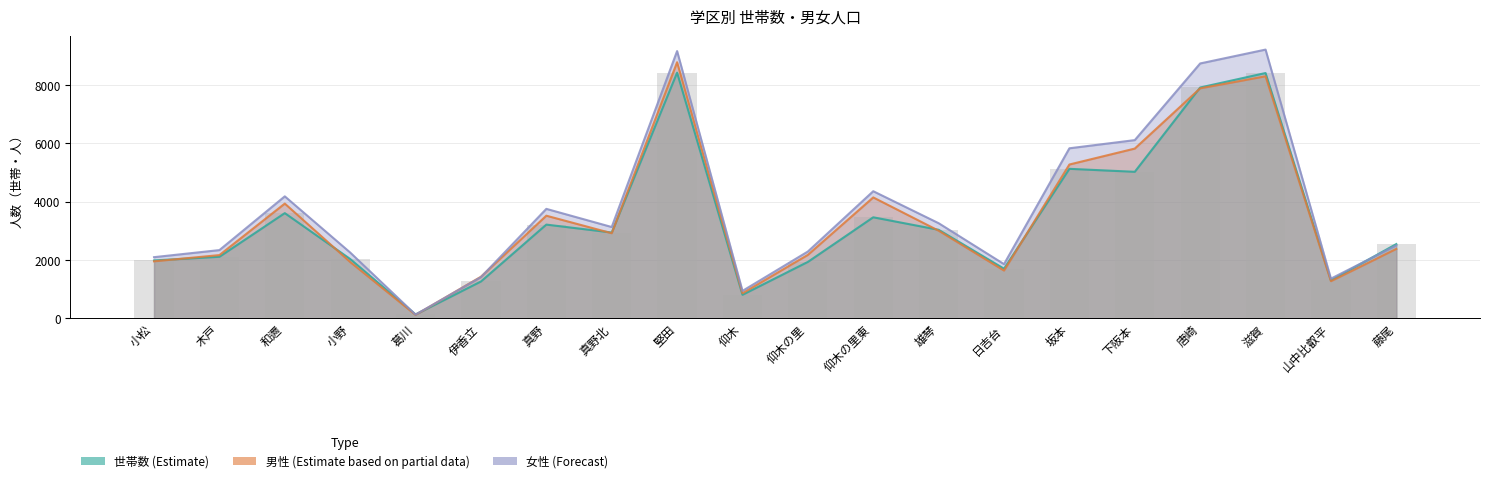

What is the value of the 世帯数 bar at the 4th from the left?

2031